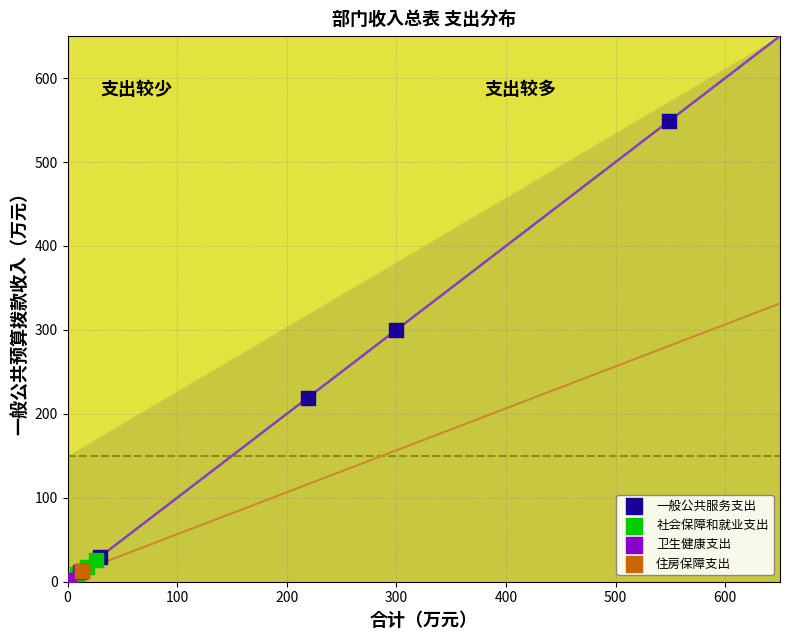

Which series reaches the minimum Y coordinate?

卫生健康支出